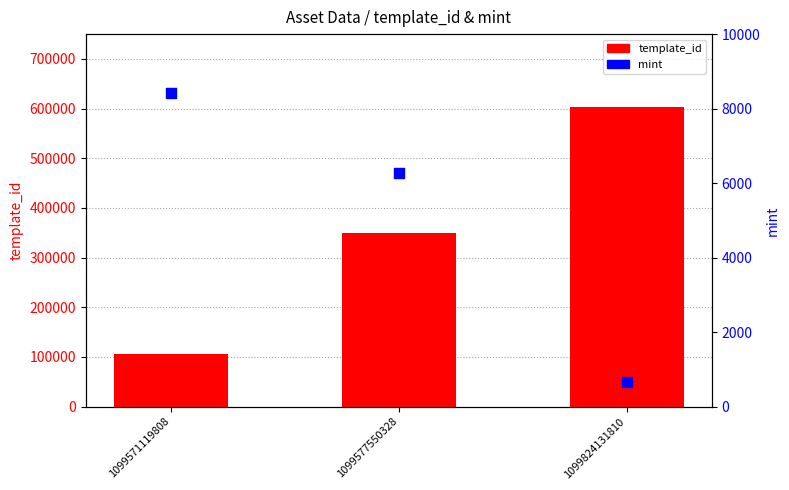

What are all the series names shown in the legend?

template_id, mint